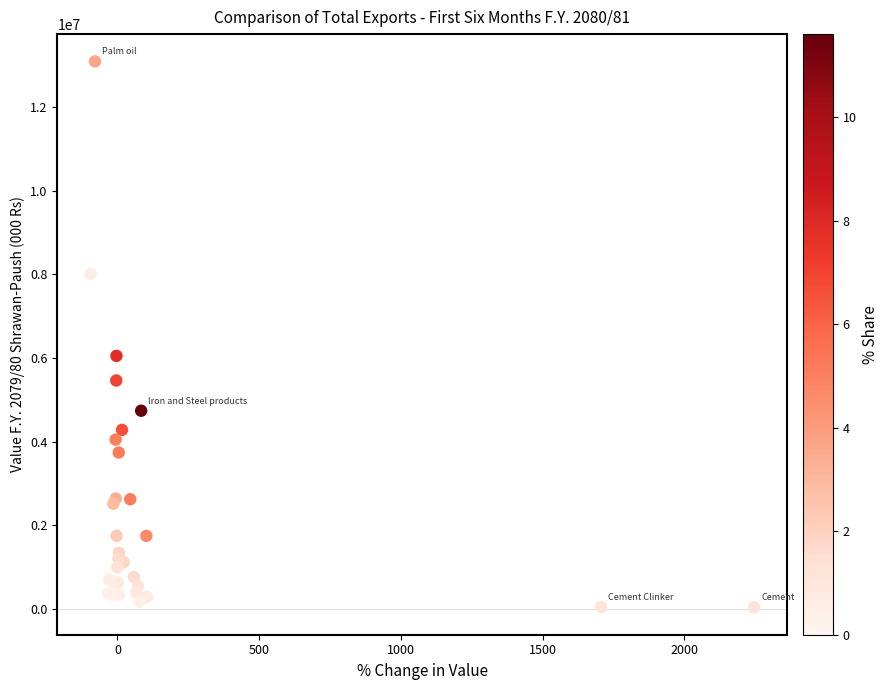

What Y value in the scatter plot is closest to 6563119?

6050146.8